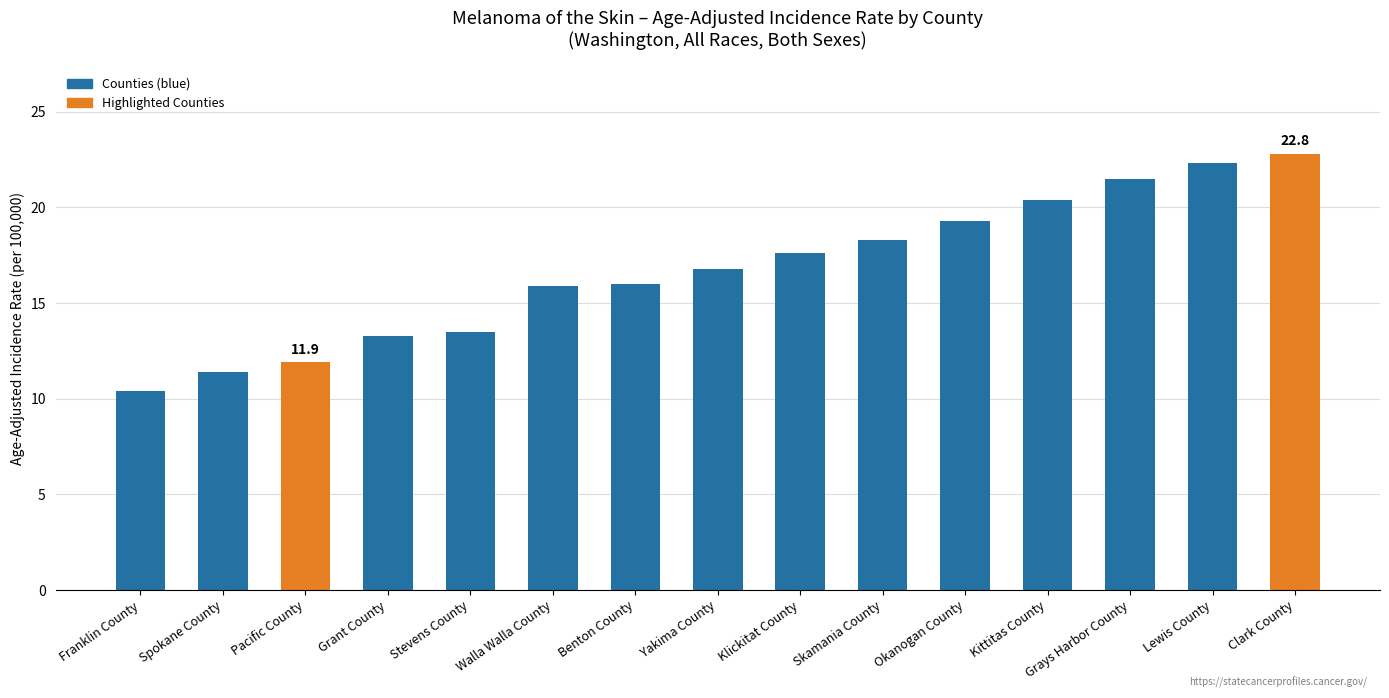

How many distinct data groups are displayed?

1